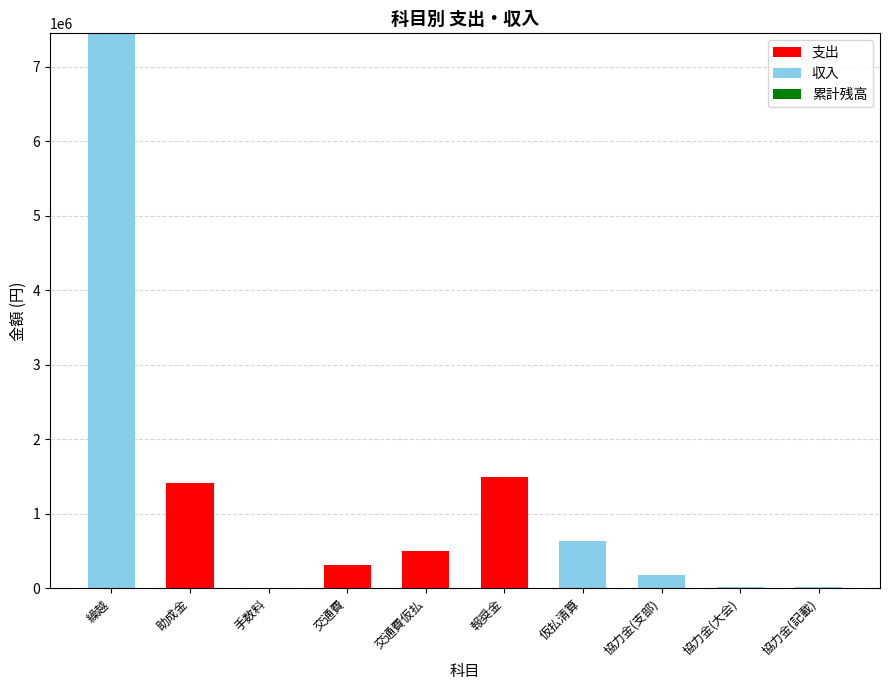

At which label is 支出 closest to 750000?

交通費仮払